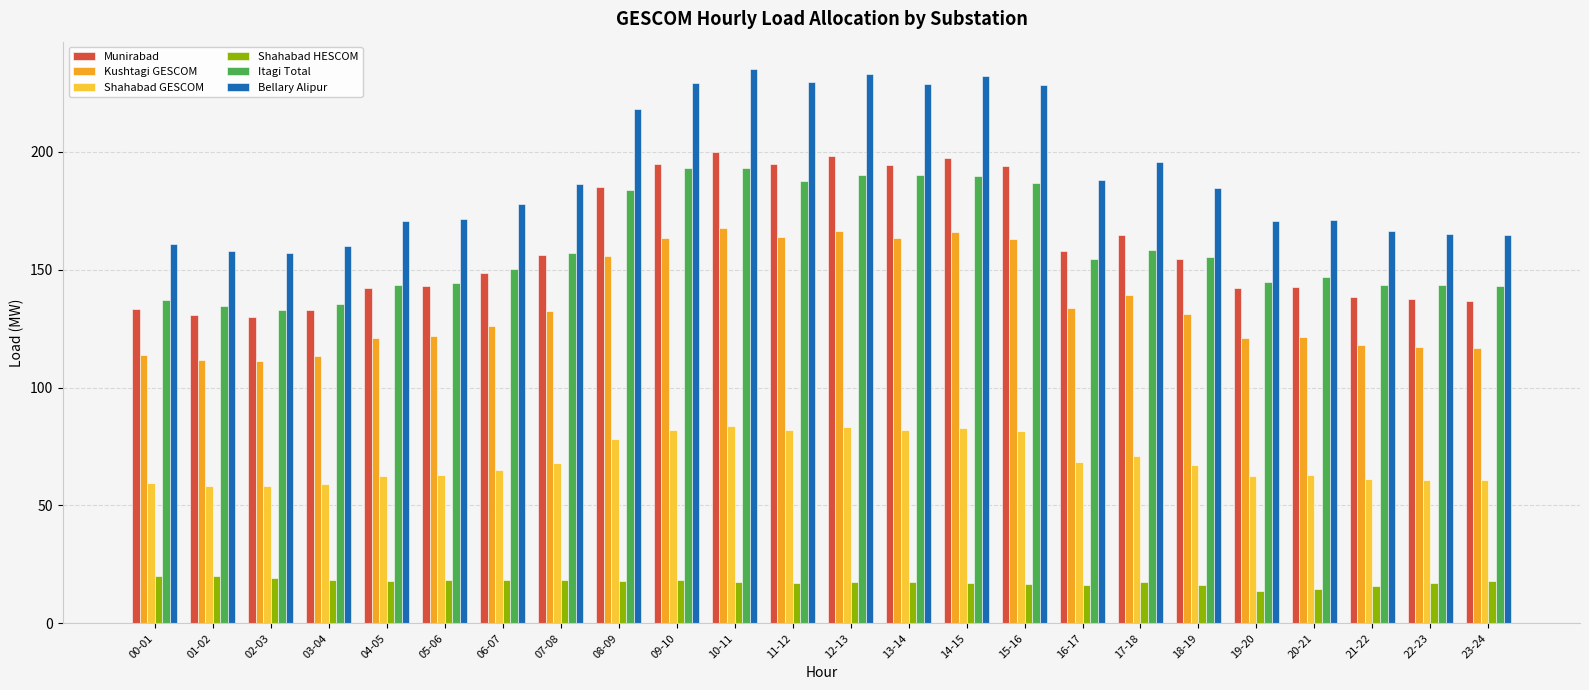

Reading right to left, extract all data points from this chart.

Munirabad: 136.8	137.5	138.6	142.6	142.4	154.7	164.6	157.9	193.9	197.5	194.5	198.0	195.0	200.0	194.6	185.1	156.3	148.6	143.2	142.2	132.9	130.0	130.7	133.4
Kushtagi GESCOM: 116.7	117.2	118.1	121.3	121.1	131.1	139.2	133.7	162.9	165.8	163.4	166.2	163.8	167.8	163.5	155.7	132.5	126.2	121.8	121.0	113.5	111.1	111.7	113.9
Shahabad GESCOM: 60.6	60.9	61.3	62.8	62.6	67.2	70.8	68.4	81.6	82.9	81.8	83.1	82.0	83.8	81.8	78.3	67.8	65.0	63.0	62.6	59.2	58.1	58.4	59.4
Shahabad HESCOM: 17.8	17.2	16.0	14.5	13.9	16.2	17.5	16.2	16.8	17.2	17.7	17.6	17.2	17.6	18.3	17.9	18.3	18.5	18.6	17.8	18.3	19.4	20.2	20.0
Itagi Total: 143.0	143.5	143.5	147.0	144.8	155.5	158.2	154.3	186.6	189.8	190.2	190.2	187.6	192.9	193.3	183.9	157.0	150.2	144.5	143.6	135.5	133.1	134.6	137.0
Bellary Alipur: 164.6	165.3	166.6	171.1	170.8	184.5	195.6	188.1	228.2	232.2	228.9	232.8	229.4	235.0	229.0	218.3	186.3	177.7	171.7	170.6	160.2	157.0	157.7	160.8